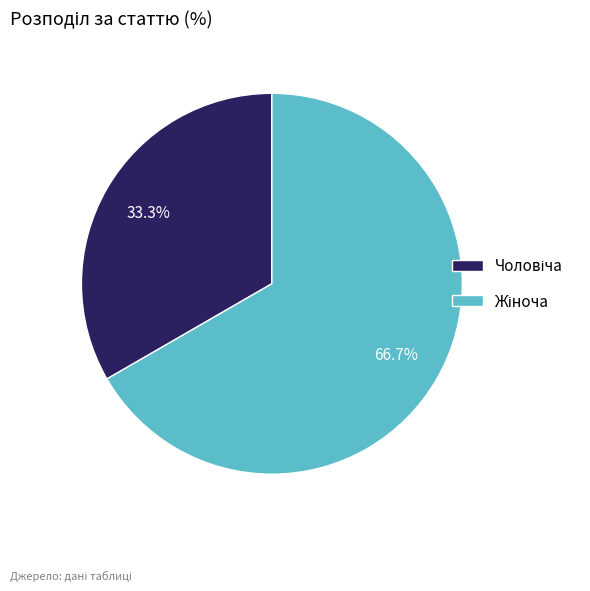

How many segments does this pie chart have?

2